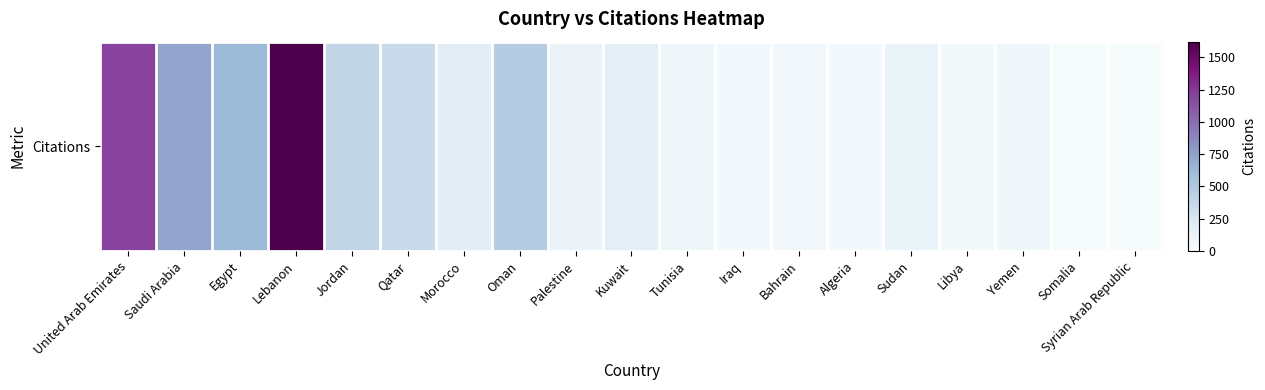

What is the difference between the maximum and second lowest values?

1612